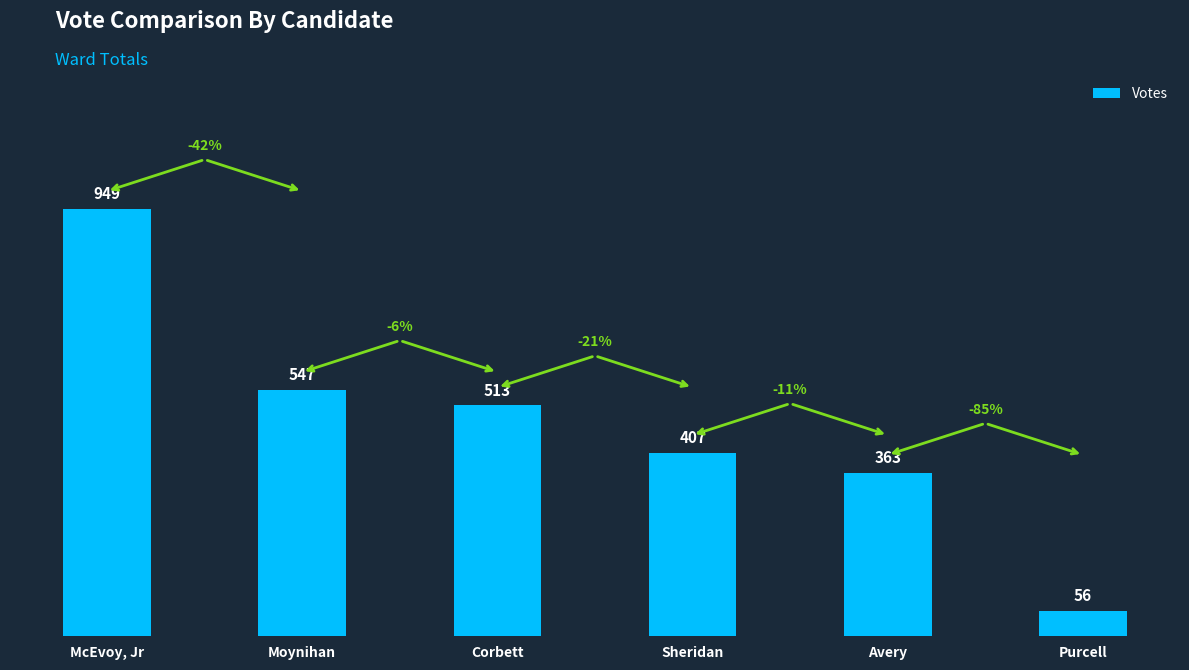

Where is the data nearest to the value 502?

Corbett